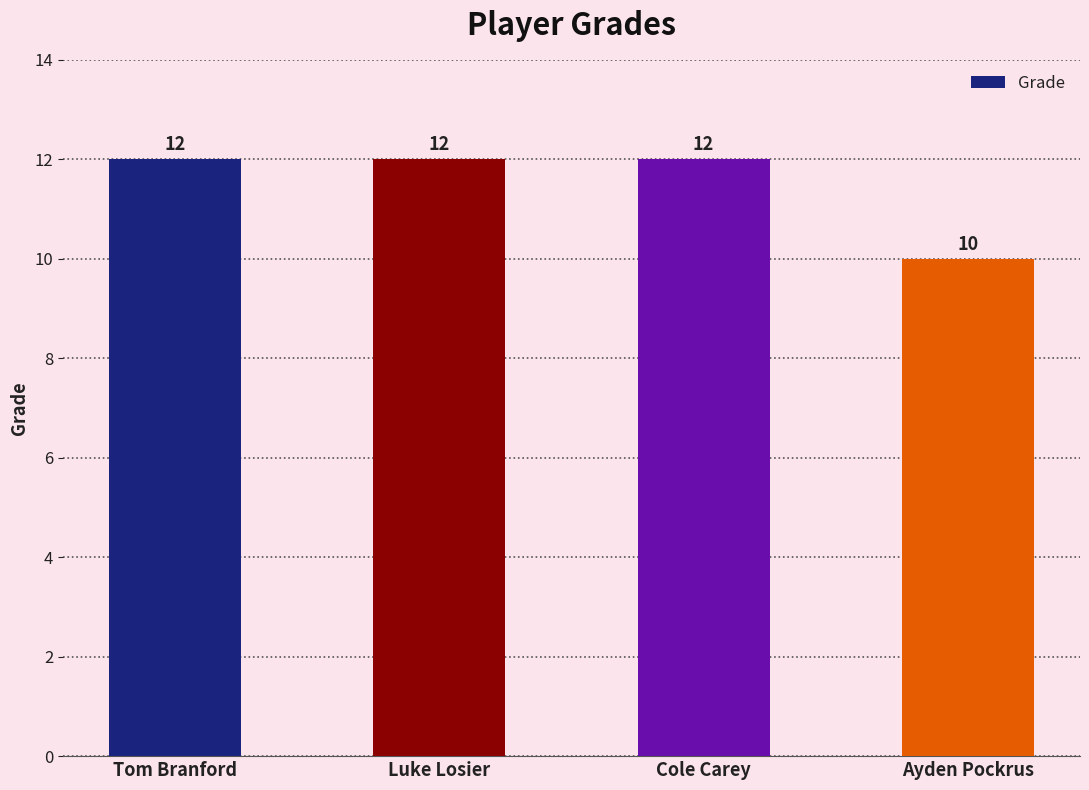

What is the label of the 2nd bar from the right?

Cole Carey